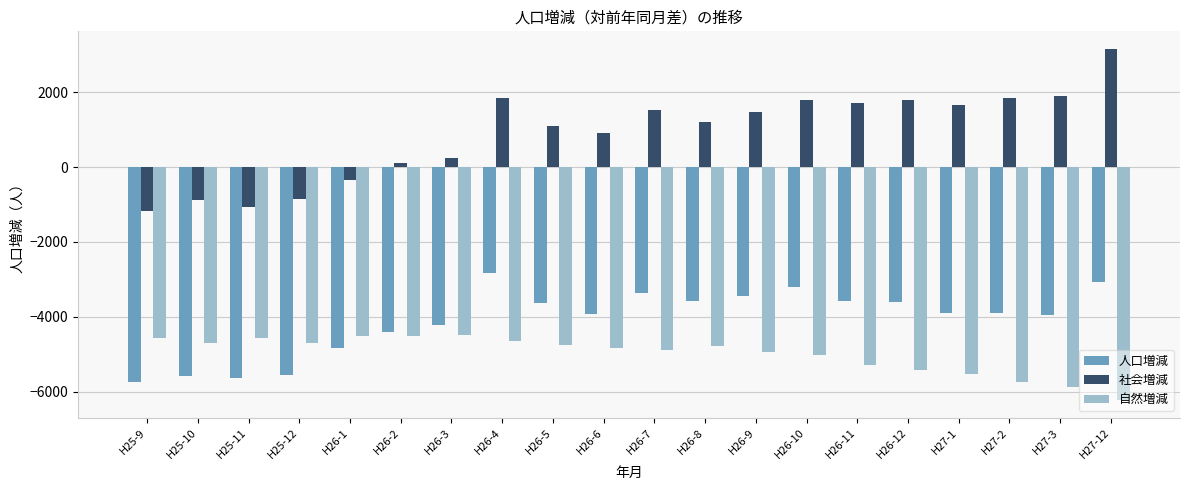

Is the value of 人口増減 at H26-12 greater than the value of 自然増減 at H26-12?

Yes